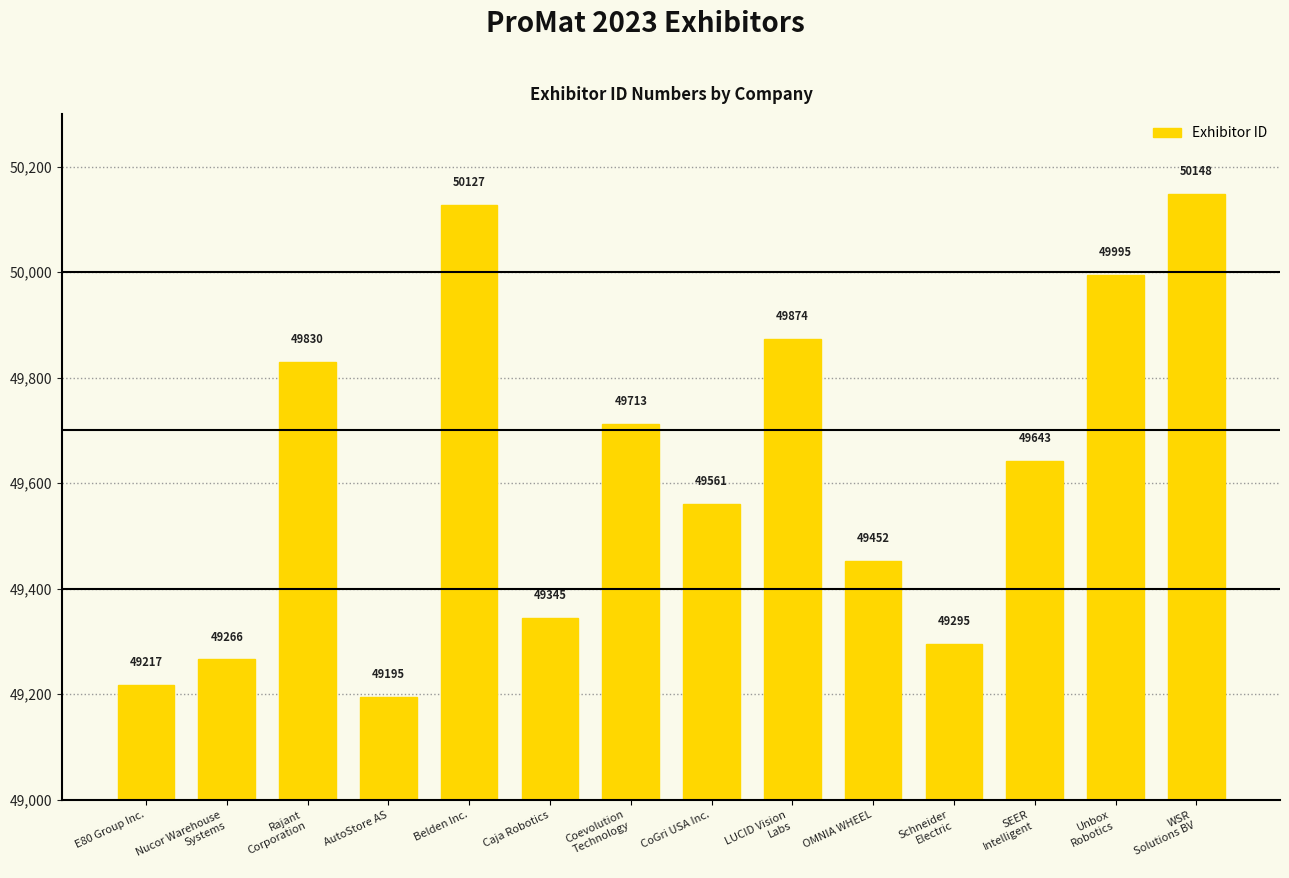

List the labels in order of value, smallest first.

AutoStore AS, E80 Group Inc., Nucor Warehouse
Systems, Schneider
Electric, Caja Robotics, OMNIA WHEEL, CoGri USA Inc., SEER
Intelligent, Coevolution
Technology, Rajant
Corporation, LUCID Vision
Labs, Unbox
Robotics, Belden Inc., WSR
Solutions BV